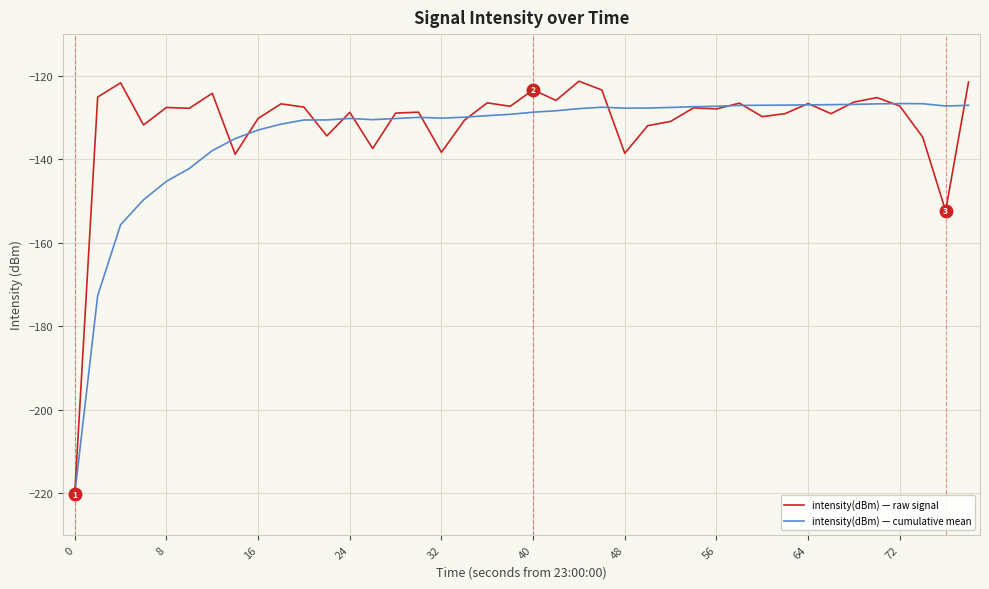

What is the lowest value of the intensity(dBm) — raw signal series?

-220.3